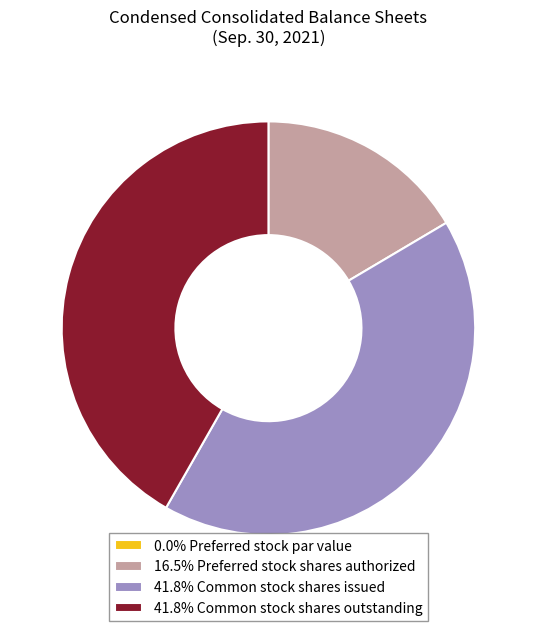

Is the sum of 41.8% Common stock shares issued and 16.5% Preferred stock shares authorized greater than half?

Yes